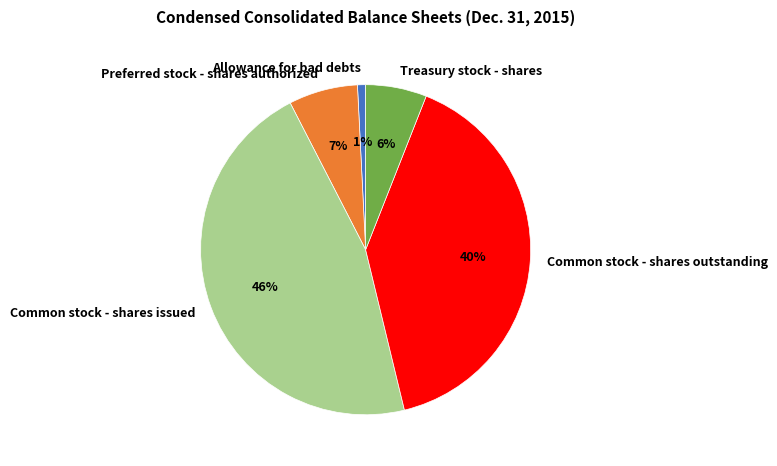

Is it true that Preferred stock - shares authorized is 17% of the pie?

False